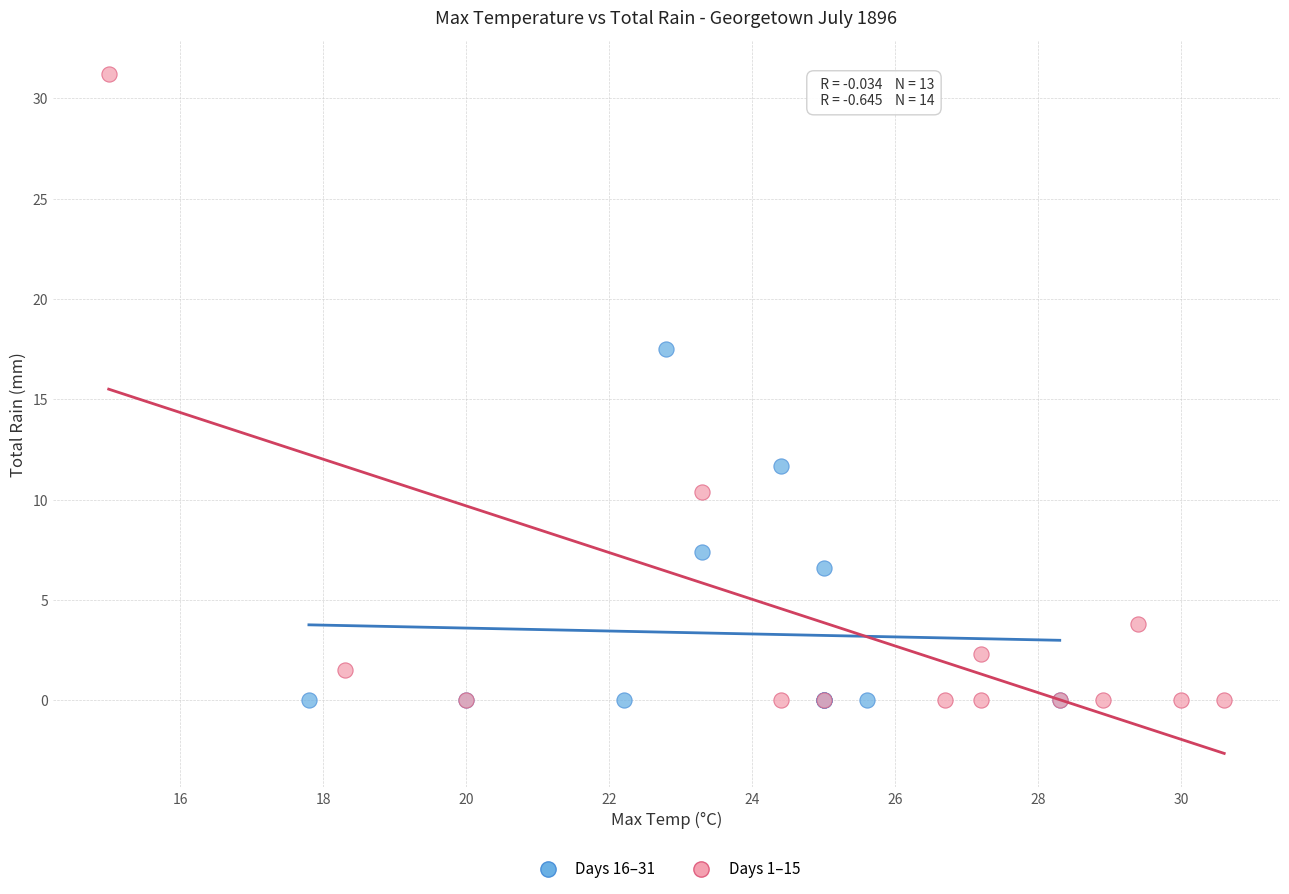

Which series contains the highest Y value?

Days 1–15